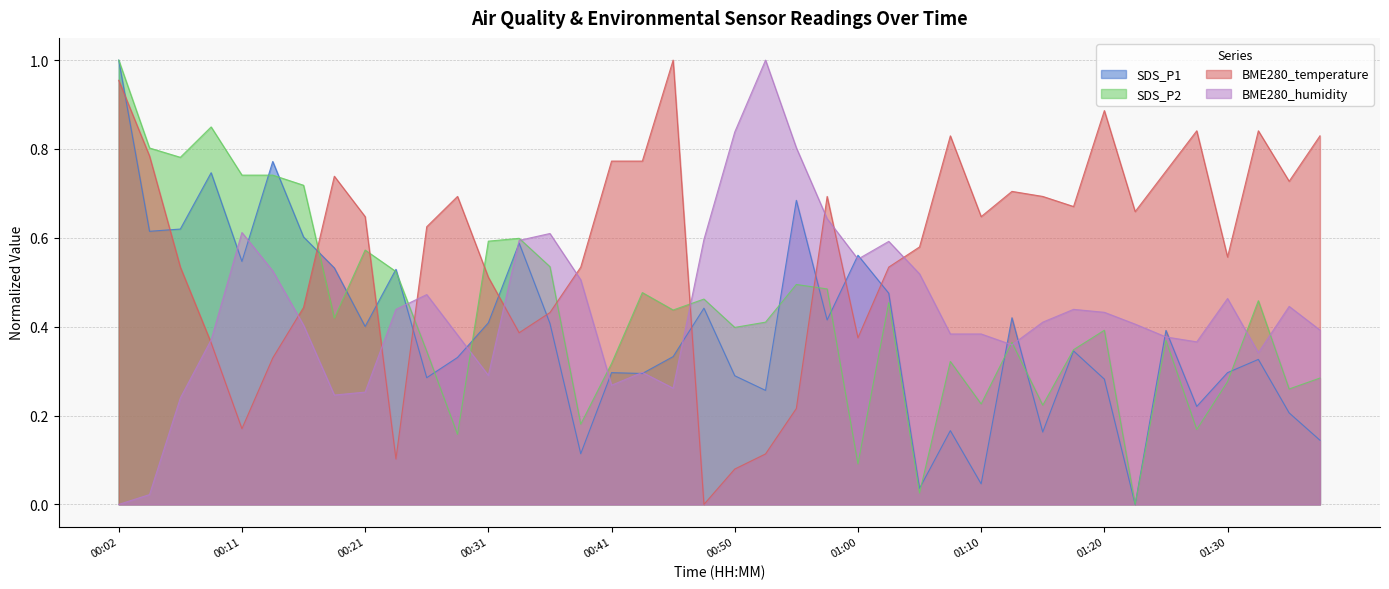

True or false: BME280_temperature and BME280_humidity cross at least once.

True